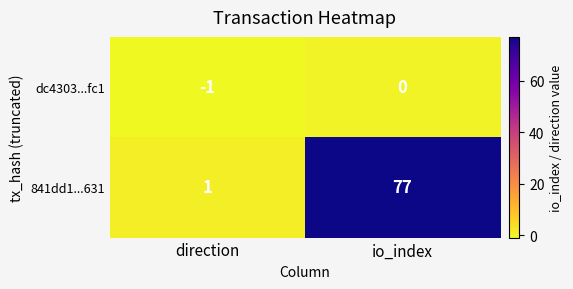

What is the total value across all series at io_index?

77